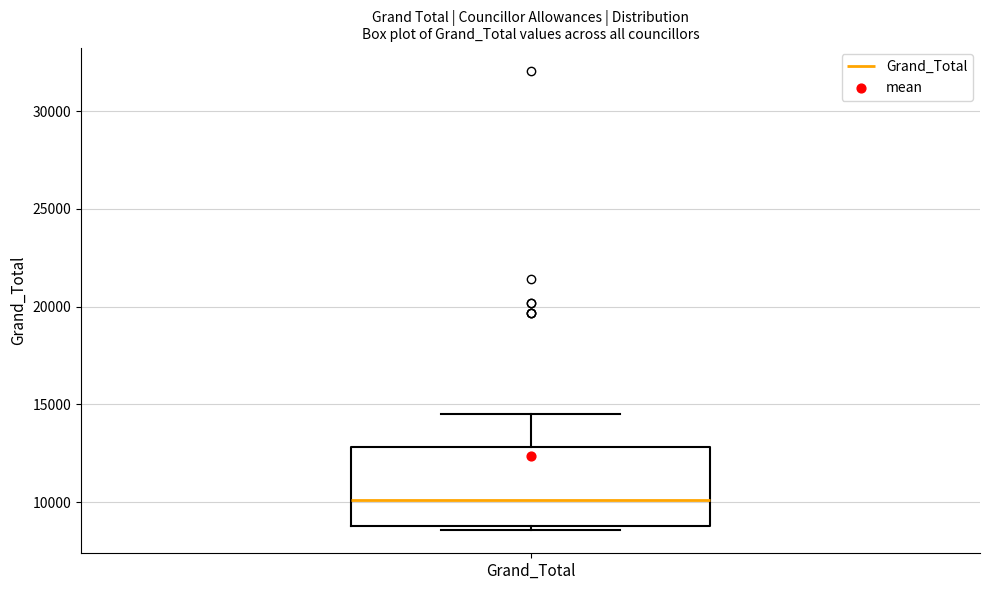

Transcribe this box plot: give where the median line is, the range the box spans, and where the two whiskers end, as read against the y-axis. The values are not printed on the chart, so give them approximately, as read against the axis.

median 10000, box 9000 to 13000, whiskers 8500 to 14500